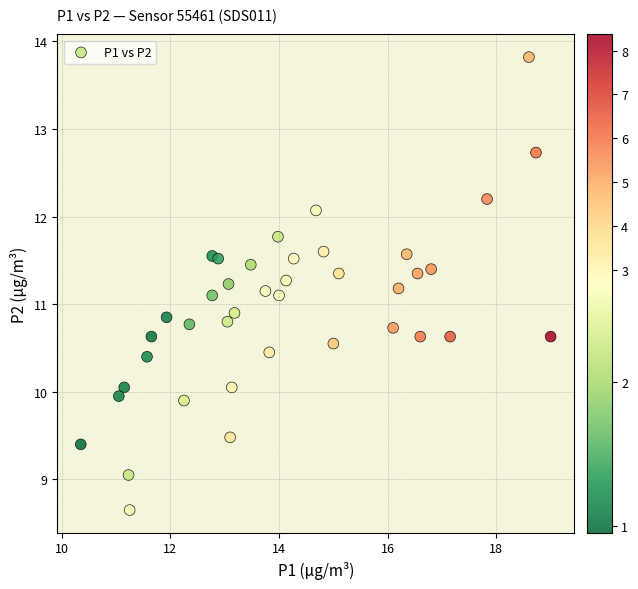

What is the range of X values (max minus min)?

8.7